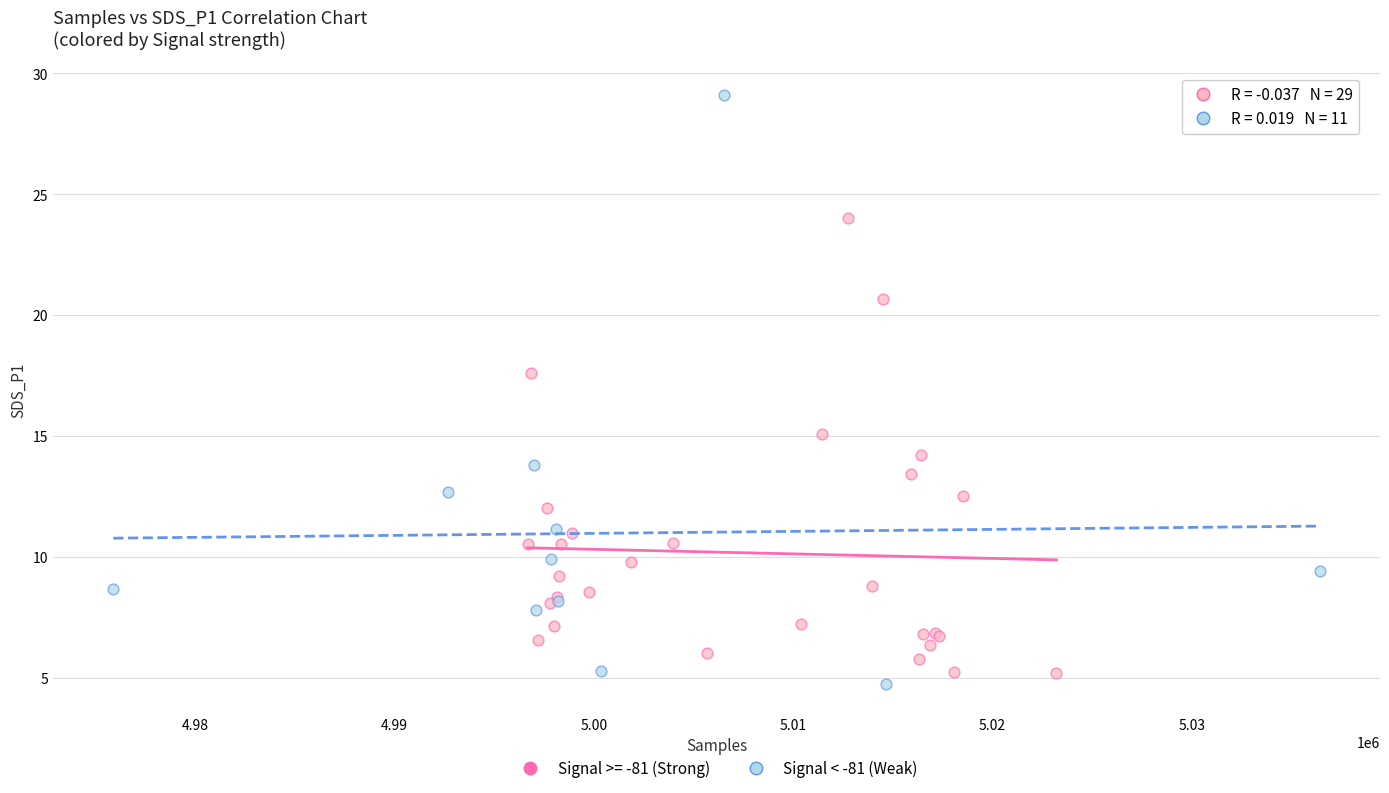

Which series reaches the maximum Y coordinate?

Signal < -81 (Weak)